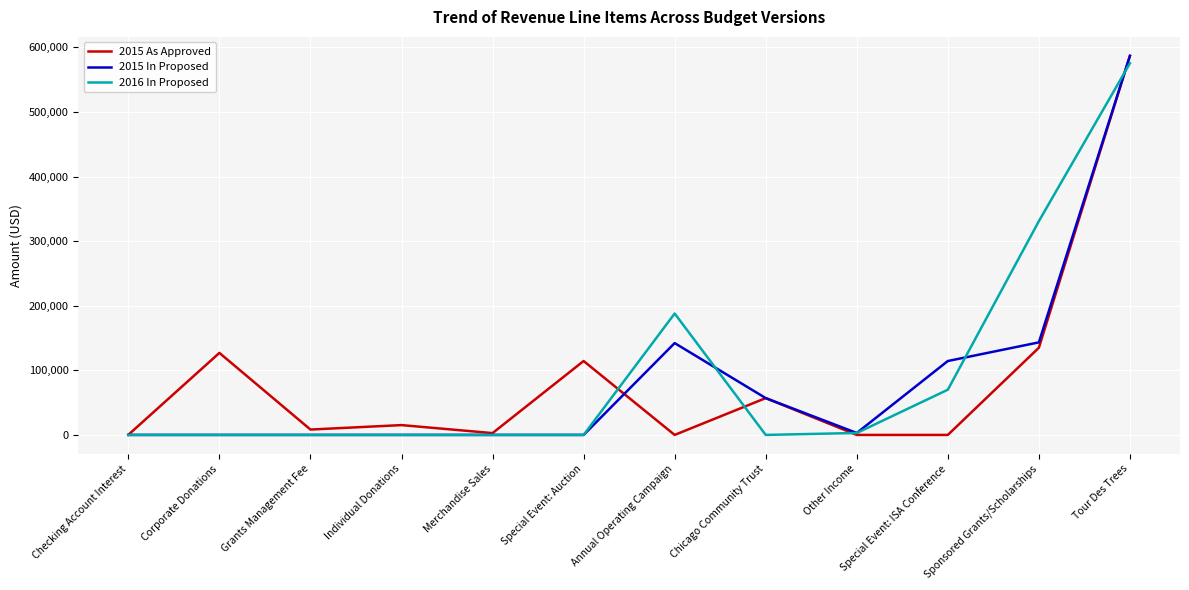

At which category does the chart reach its peak across all series?

Tour Des Trees